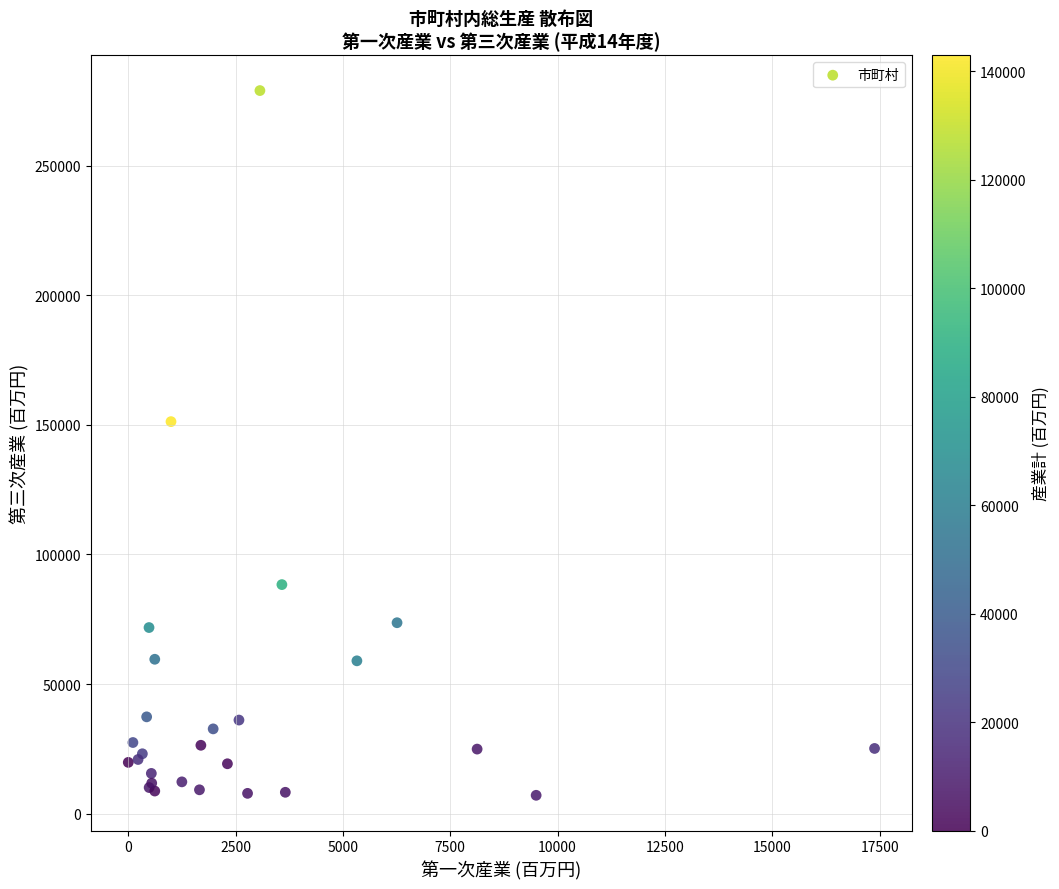

What Y value in the scatter plot is closest to 142991?

151208